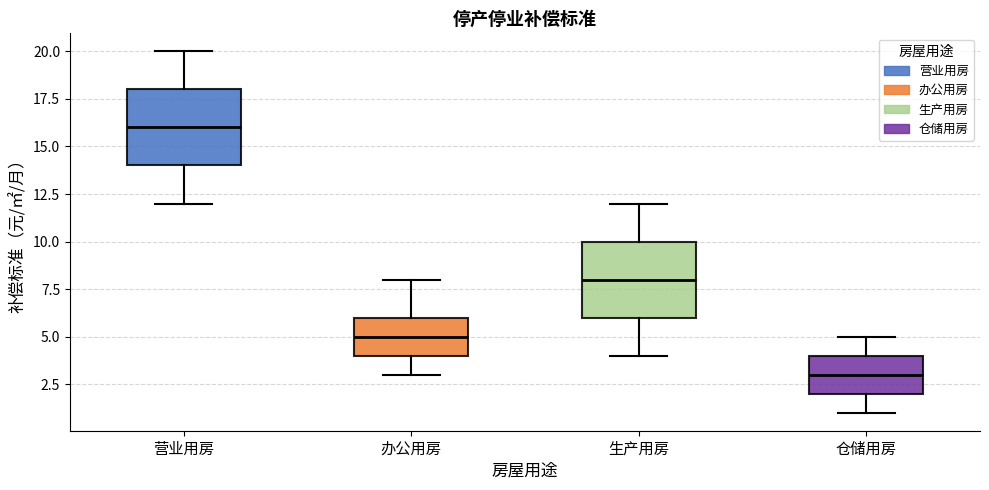

Reading left to right, transcribe this box plot: for each box, give where its median line is, the range the box spans, and where its two whiskers end, as read against the y-axis. The values are not printed on the chart, so give them approximately, as read against the axis.

营业用房: median 16, box 14 to 18, whiskers 12 to 20
办公用房: median 5, box 4 to 6, whiskers 3 to 8
生产用房: median 8, box 6 to 10, whiskers 4 to 12
仓储用房: median 3, box 2 to 4, whiskers 1 to 5